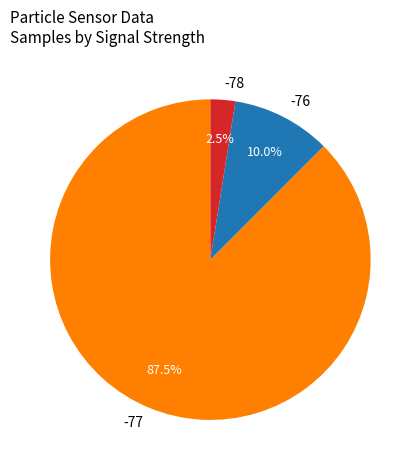

How many segments does this pie chart have?

3